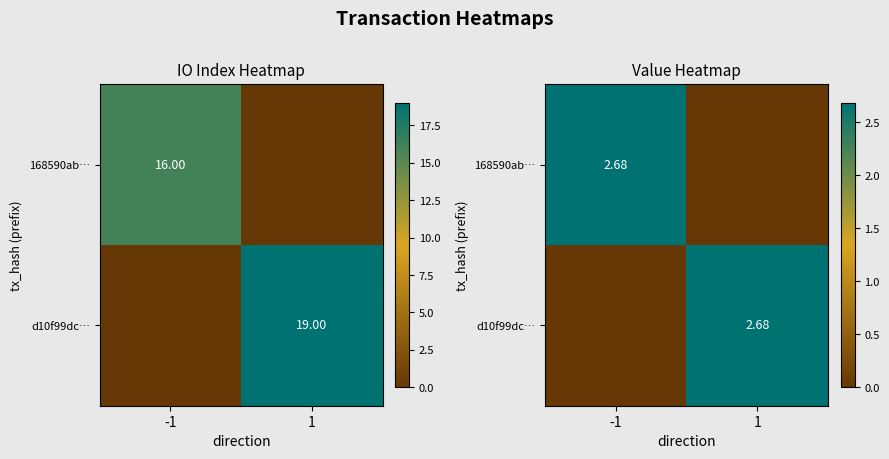

Which has a higher value, 1 or -1?

-1